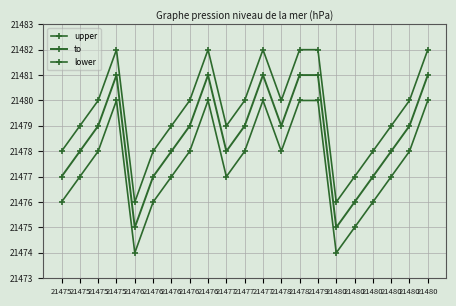

Which has a higher value, 21477 or 21476?

21477